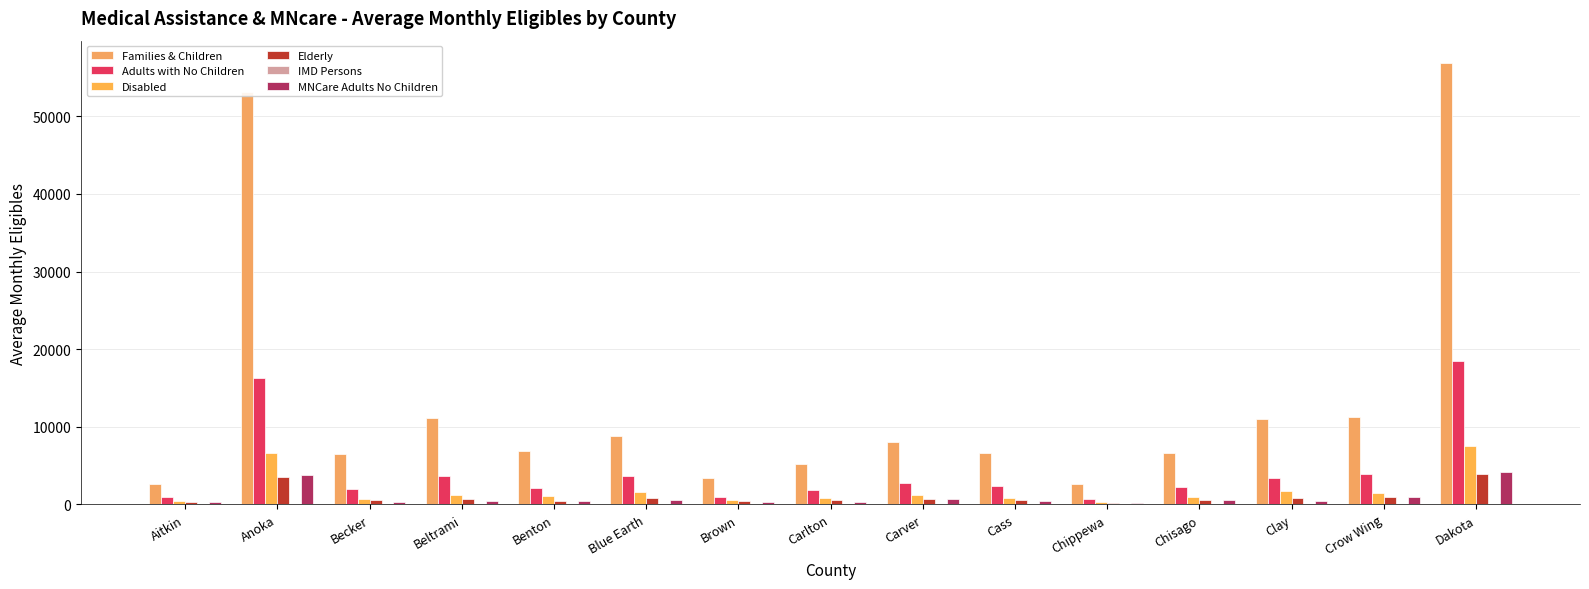

How many groups of bars are there?

15